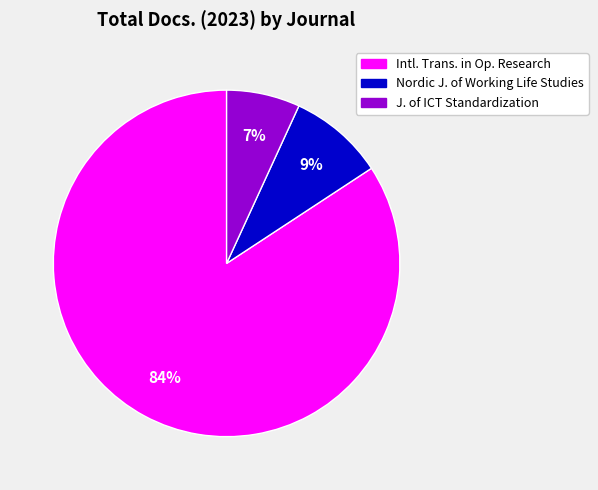

To the nearest percent, what is the difference between the largest and smallest slice percentages?

77%